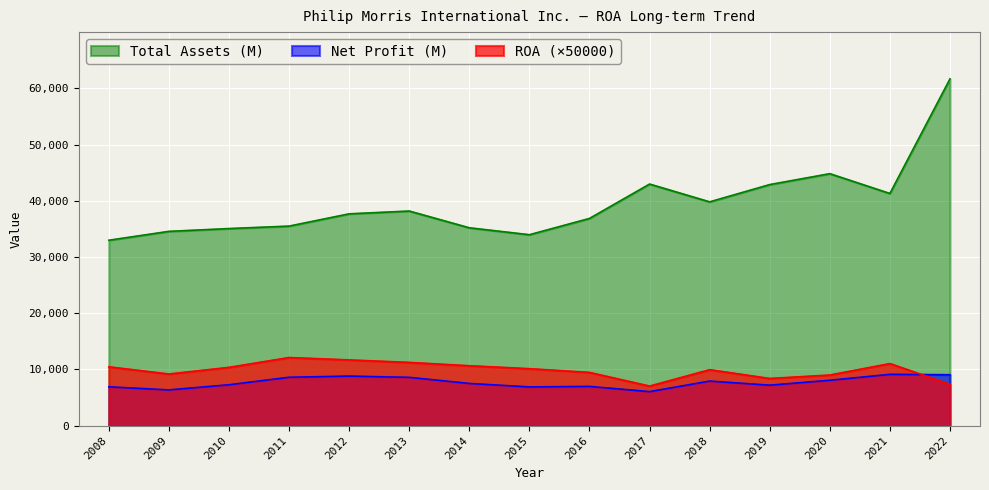

The ROA series shows 11638.9 at 2019. True or false?

False